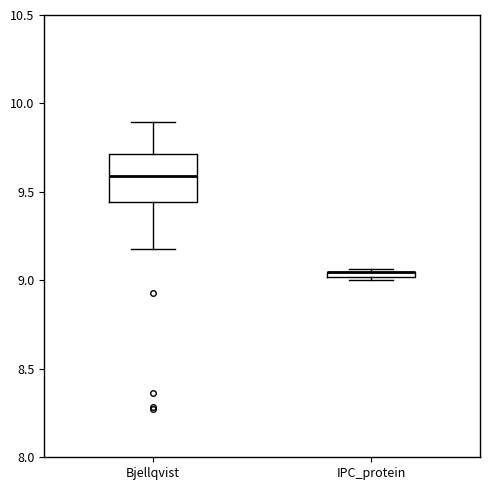

Where is the lower edge of the box for IPC_protein on the y-axis? The values are not printed on the chart, so give them approximately, as read against the axis.

9.00